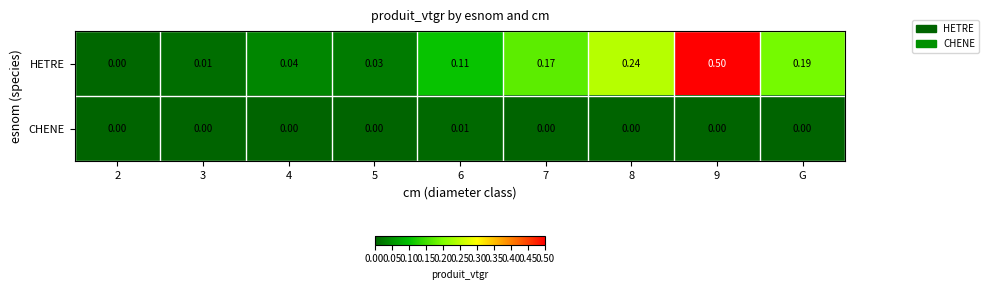

Between 6 and 8, which series saw the biggest shift?

HETRE